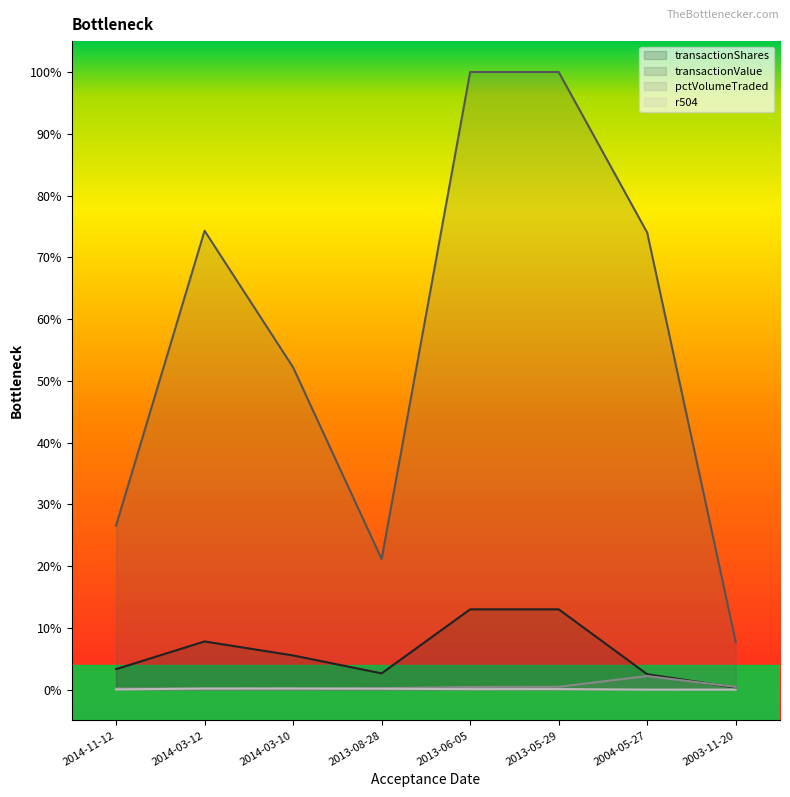

What is the label of the 1st point from the left?

2014-11-12